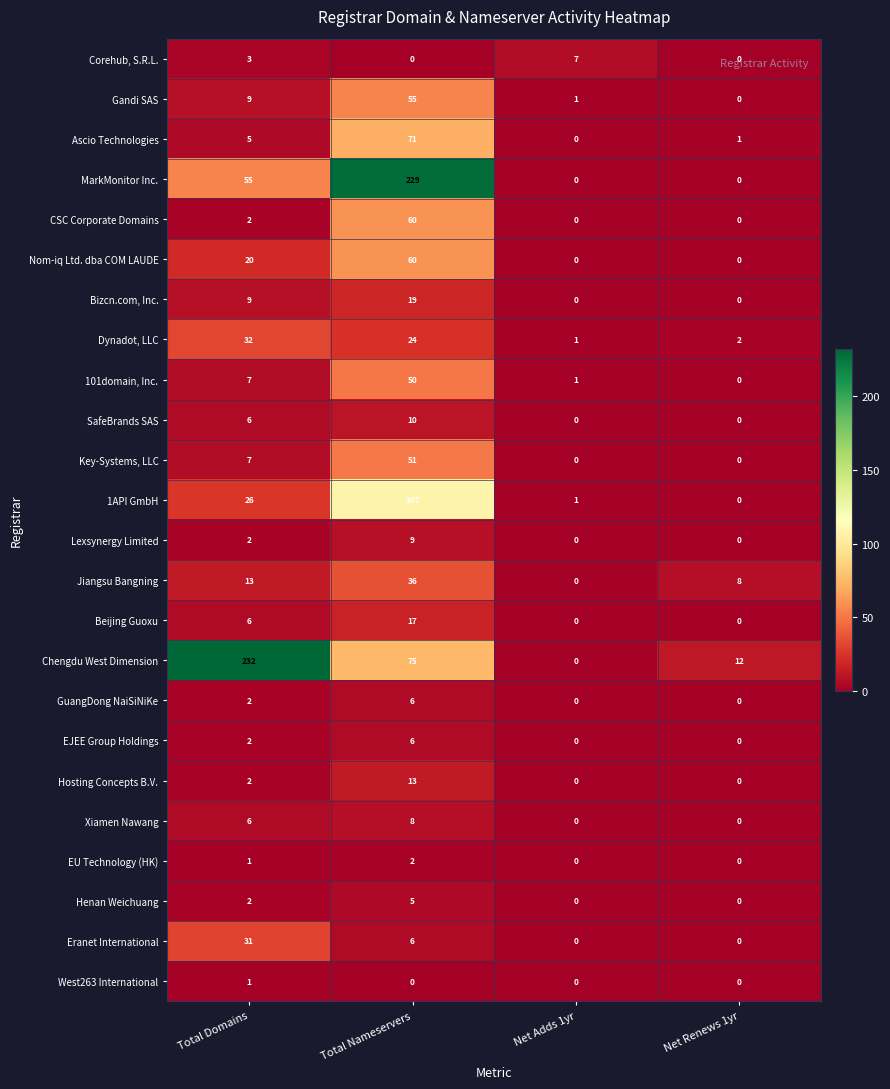

Which series has the largest total across all categories?

Chengdu West Dimension